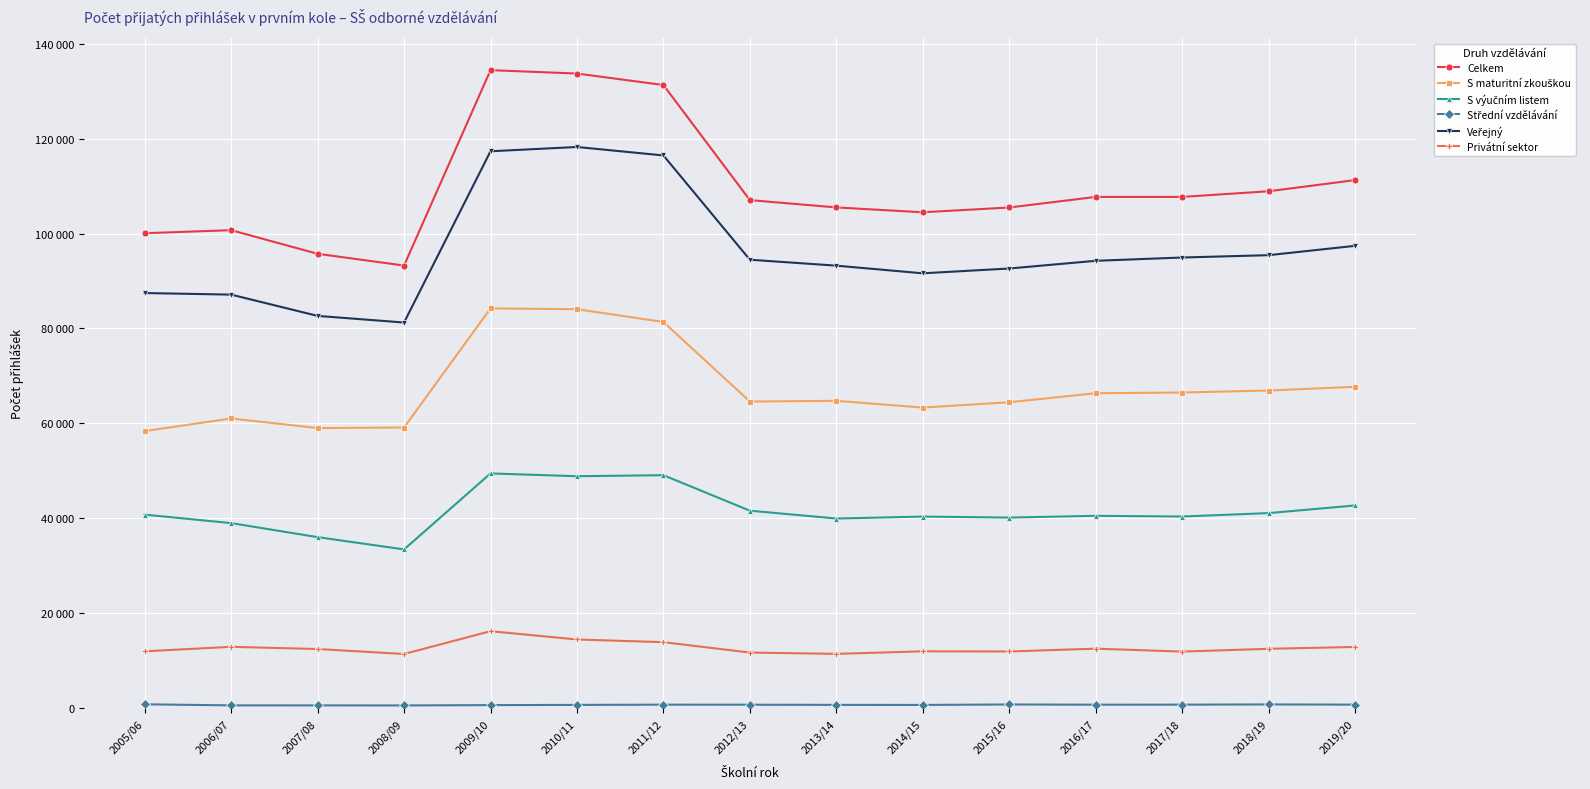

What position from the left is 2011/12?

7